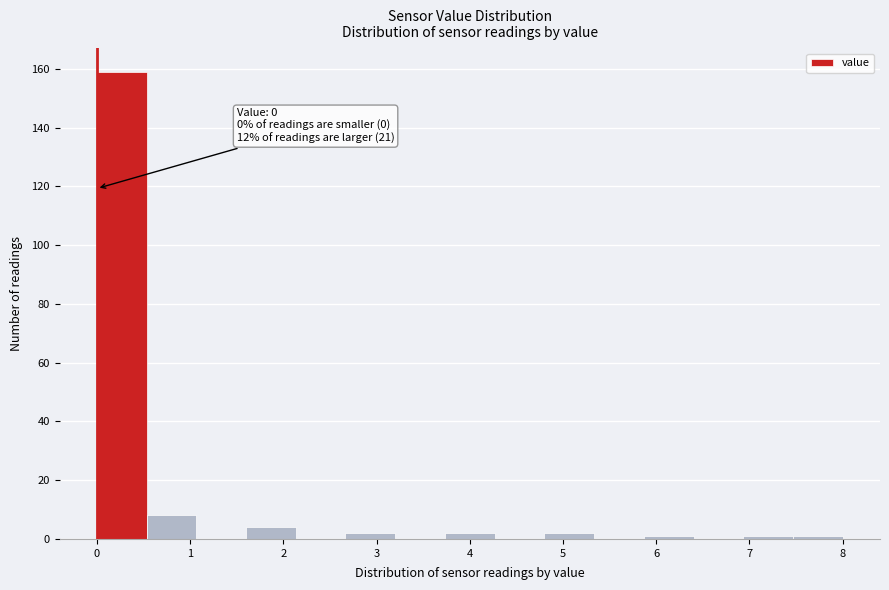

Which range on the x-axis has the tallest bar?

0.0 to 0.5